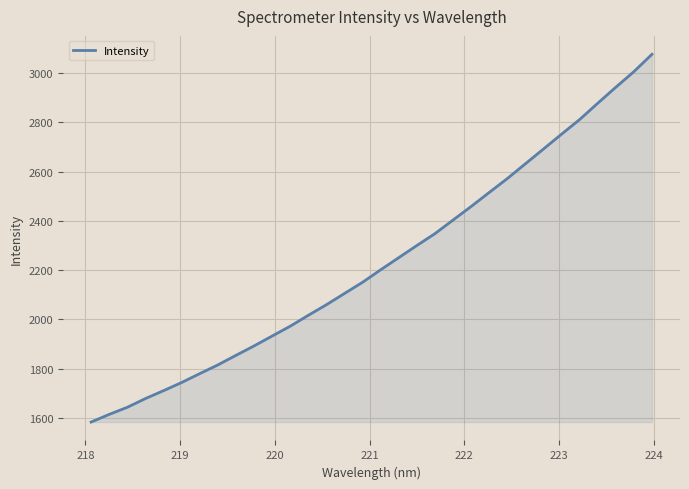

What is the average value?

2230.7